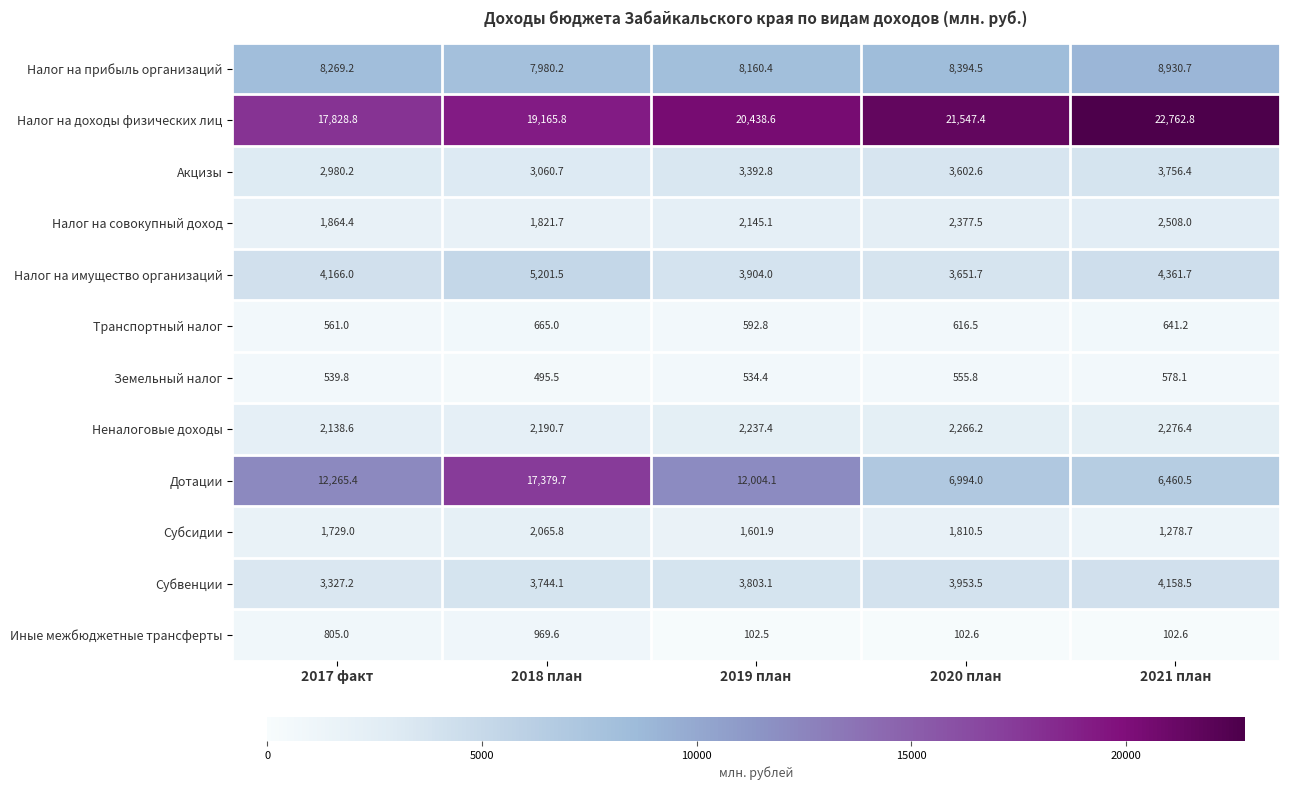

How many series are shown in this chart?

12